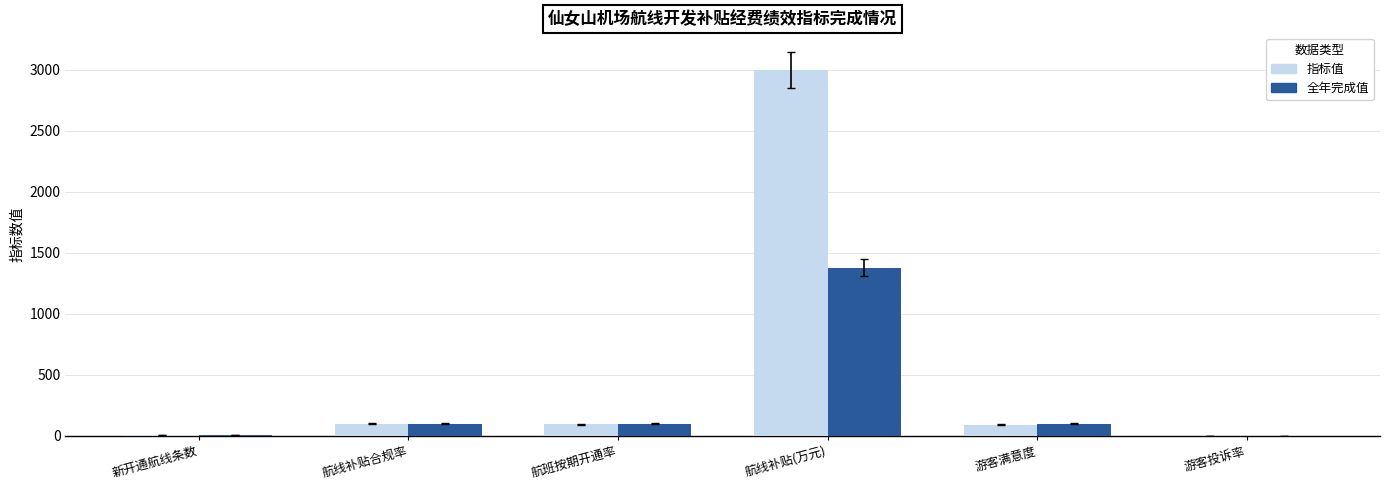

Are the bars grouped side by side (vs. stacked)?

Yes